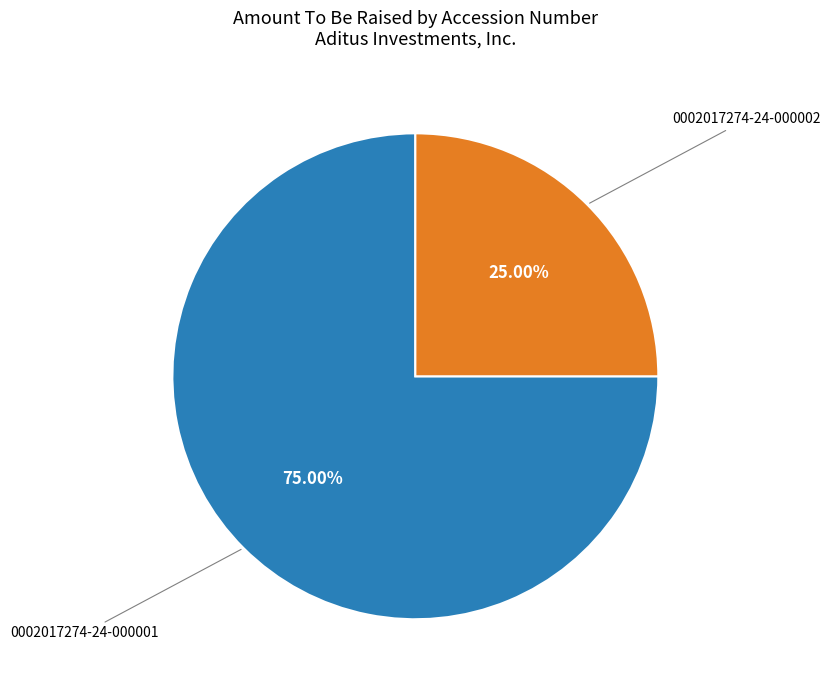

How many segments does this pie chart have?

2